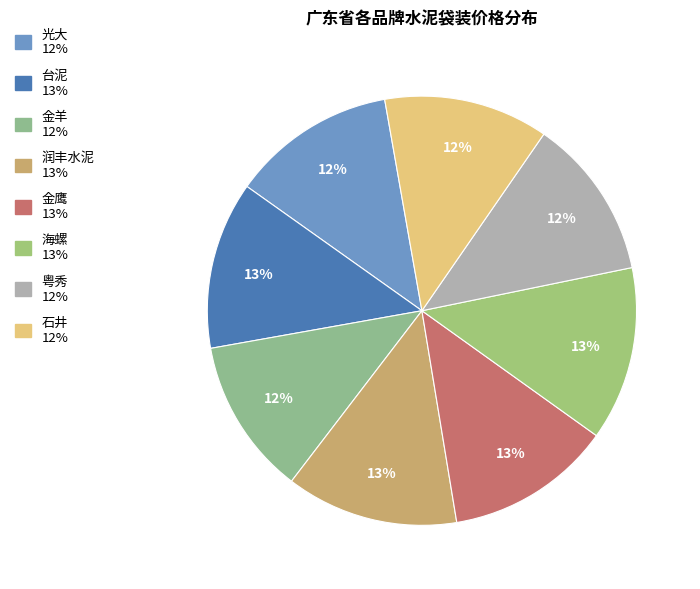

Approximately how many times larger is the value at 台泥 compared to 石井?

1.0